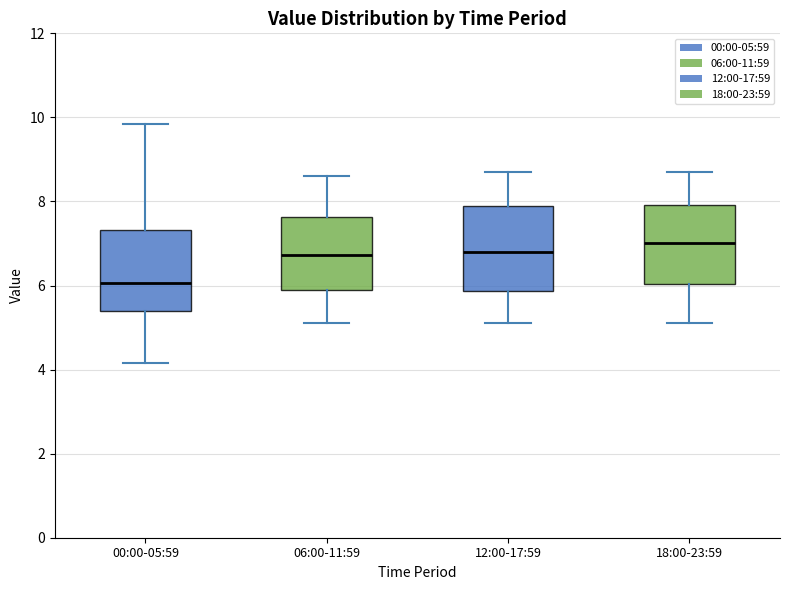

Where does the upper whisker of the box for 00:00-05:59 end on the y-axis? The values are not printed on the chart, so give them approximately, as read against the axis.

9.8